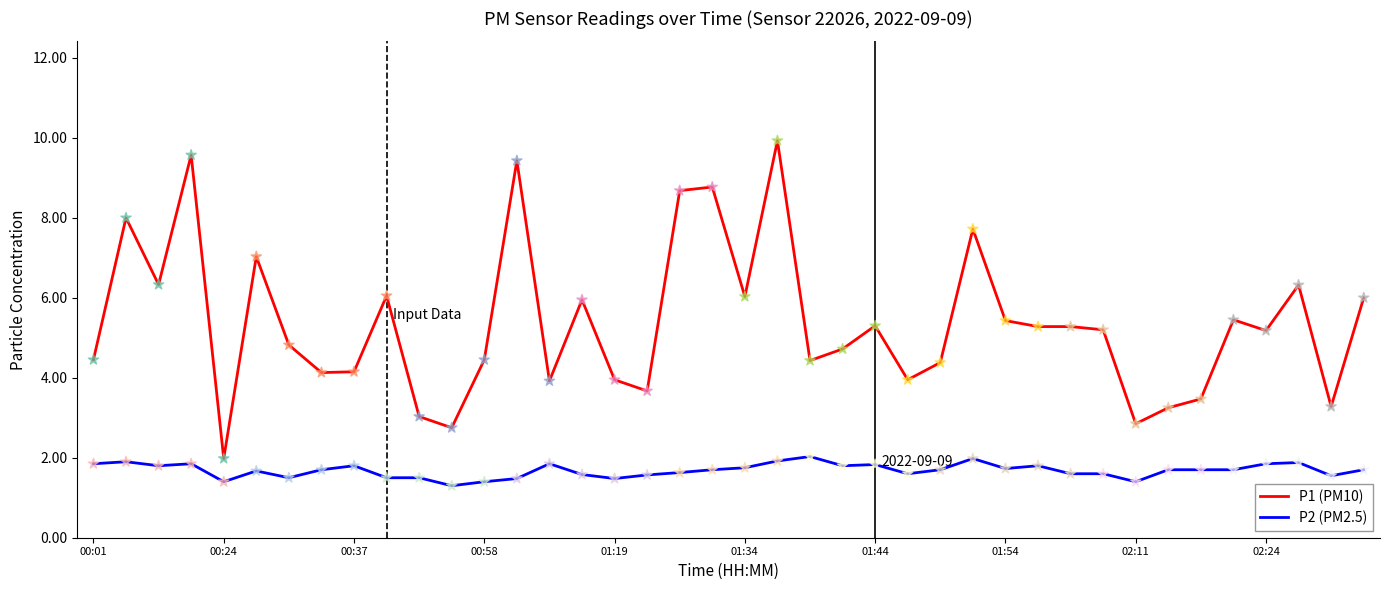

What are all the series names shown in the legend?

P1 (PM10), P2 (PM2.5)